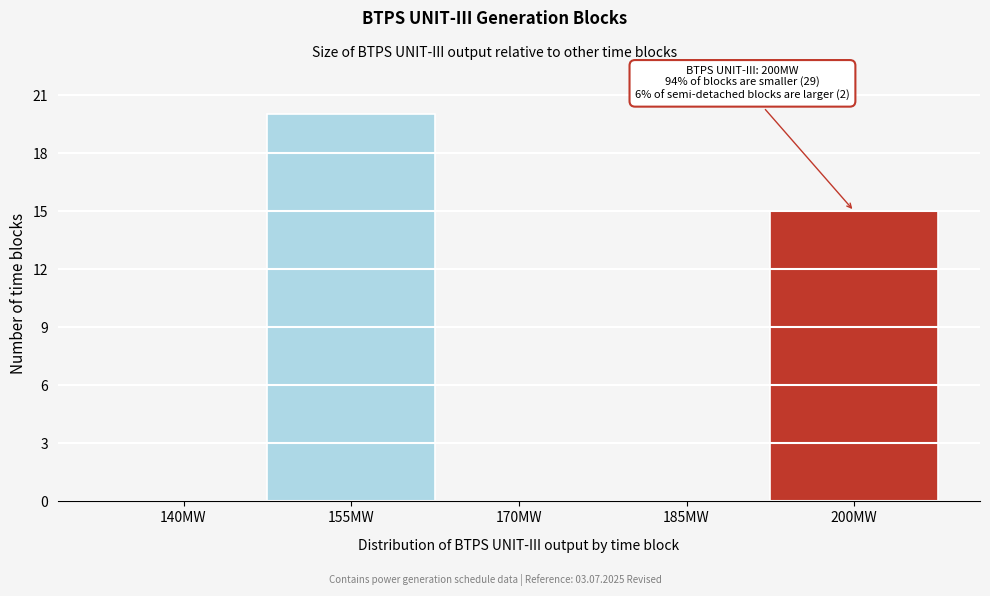

Reading left to right, list all the values displayed in this chart.

140MW=0	155MW=20	170MW=0	185MW=0	200MW=15